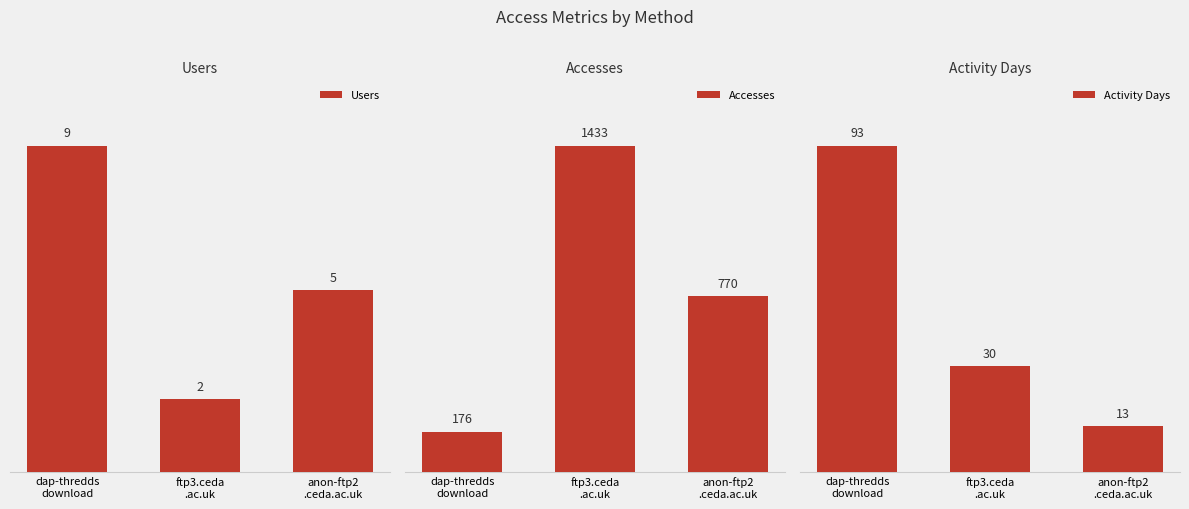

What are all the series names shown in the legend?

Users, Accesses, Activity Days